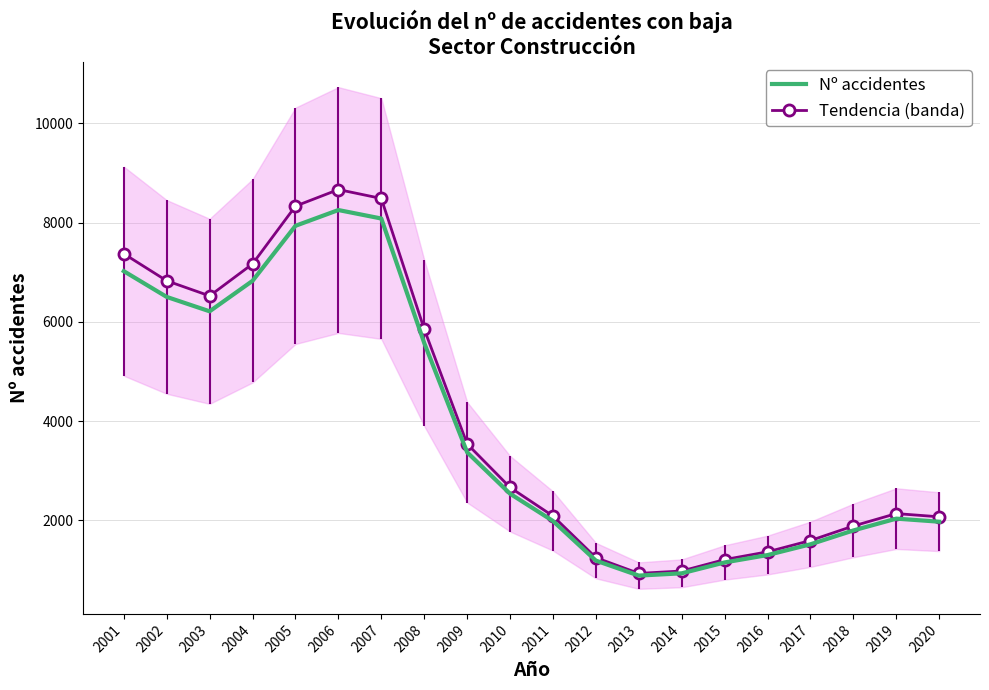

At how many categories does at least one series exceed 2981?

9